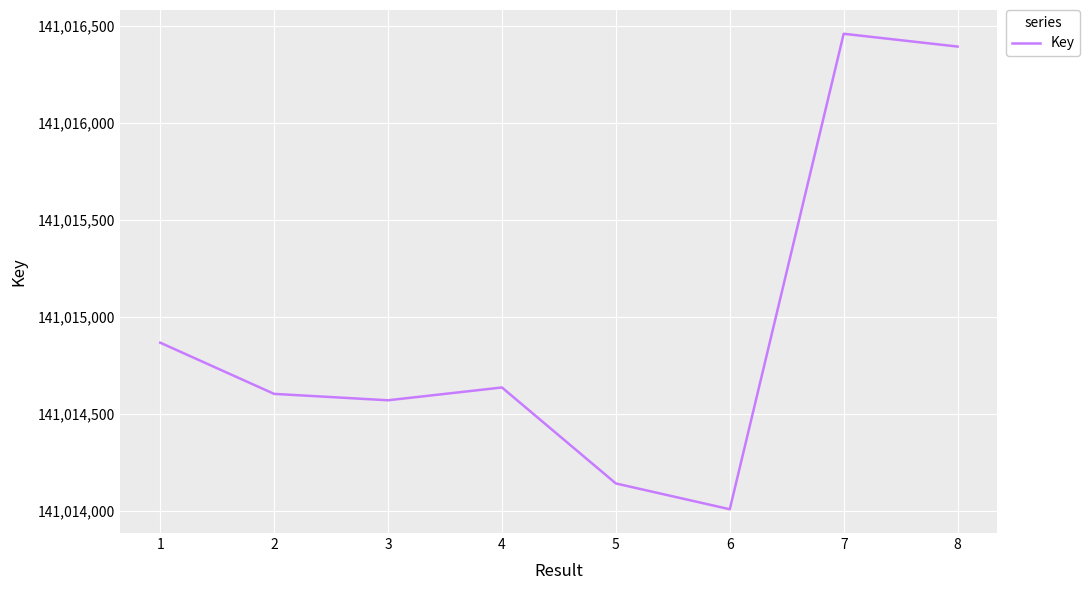

True or false: there are more than 1 points higher than both neighbors.

True